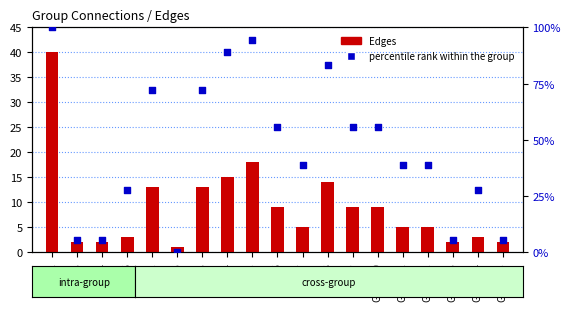

Which series has the widest spread of Y values?

percentile rank within the group